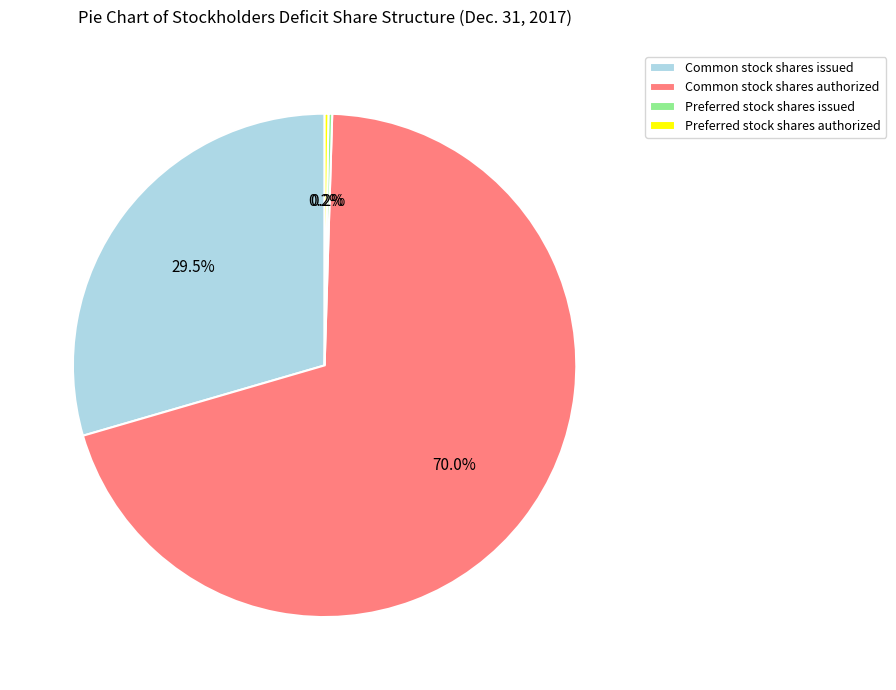

Which category has the biggest portion of the pie?

Common stock shares authorized